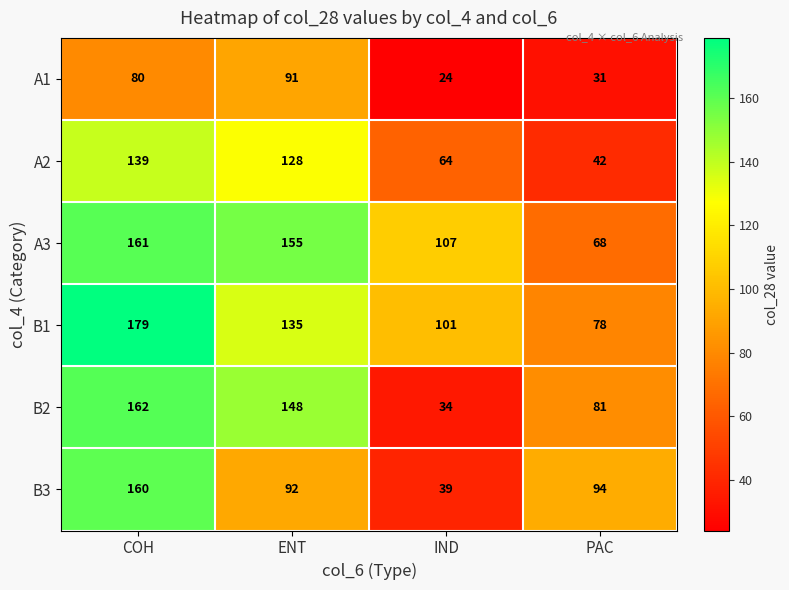

Reading right to left, what are all the values shown in this chart?

A1: 31	24	91	80
A2: 42	64	128	139
A3: 68	107	155	161
B1: 78	101	135	179
B2: 81	34	148	162
B3: 94	39	92	160